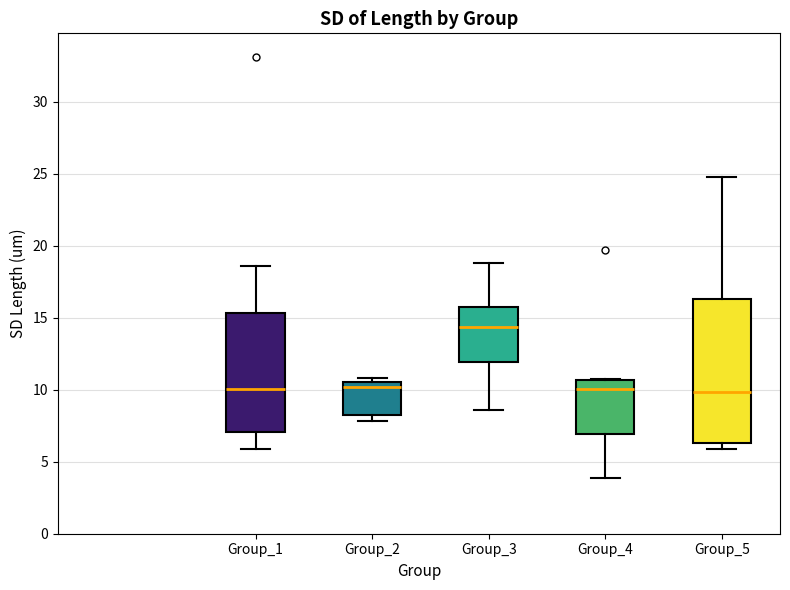

Reading left to right, transcribe this box plot: for each box, give where its median line is, the range the box spans, and where its two whiskers end, as read against the y-axis. The values are not printed on the chart, so give them approximately, as read against the axis.

Group_1: median 10.0, box 7.0 to 15.5, whiskers 6.0 to 18.5
Group_2: median 10.0, box 8.0 to 10.5, whiskers 8.0 (just below the box's lower edge) to 11.0
Group_3: median 14.5, box 12.0 to 16.0, whiskers 8.5 to 19.0
Group_4: median 10.0, box 7.0 to 10.5, whiskers 4.0 to 11.0
Group_5: median 10.0, box 6.5 to 16.5, whiskers 6.0 to 25.0